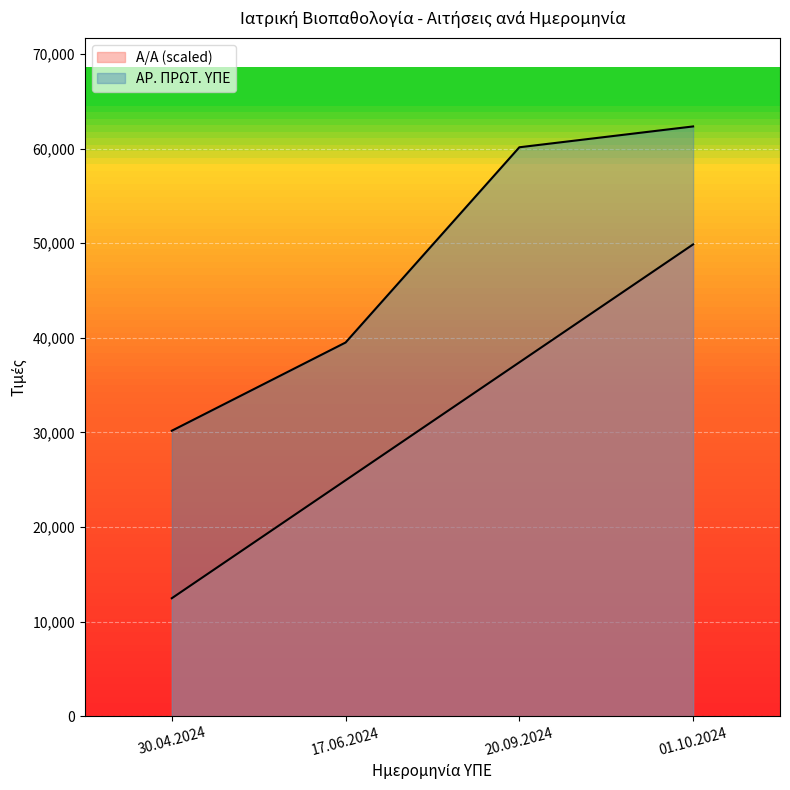

Does the chart display data point markers on the line(s)?

No